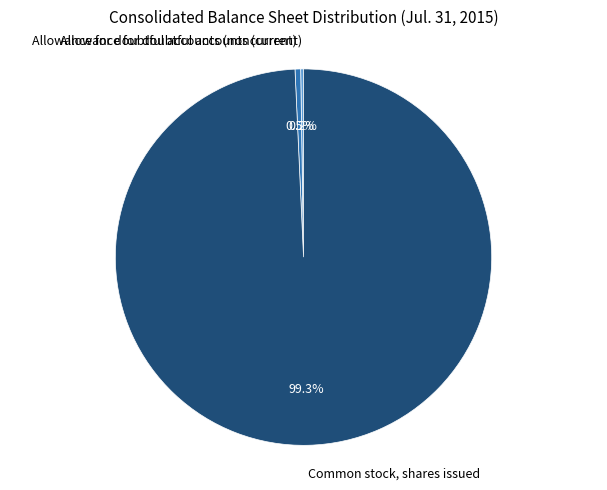

What is the largest slice in the pie chart?

Common stock, shares issued